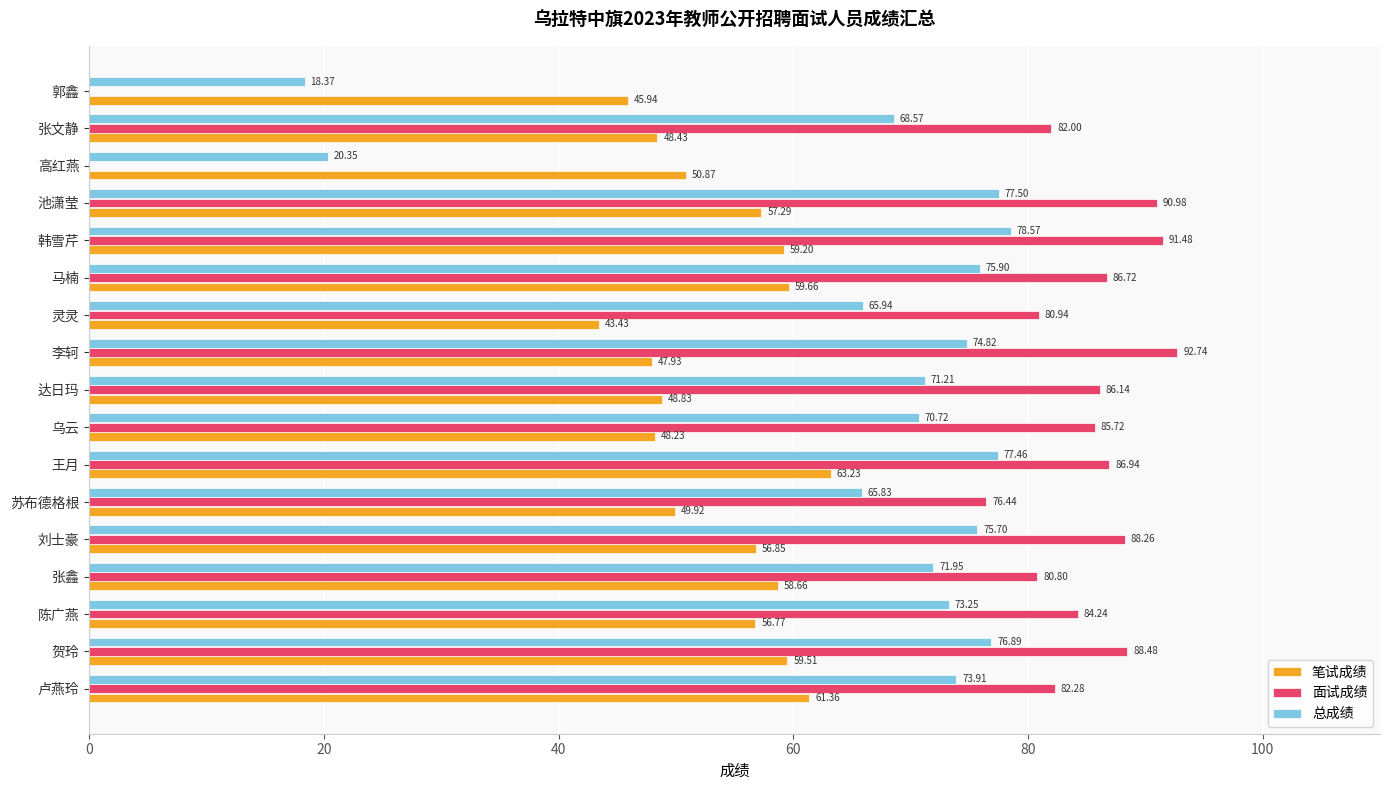

What is the sum of the 笔试成绩 values at 张鑫 and 刘士豪?

115.5